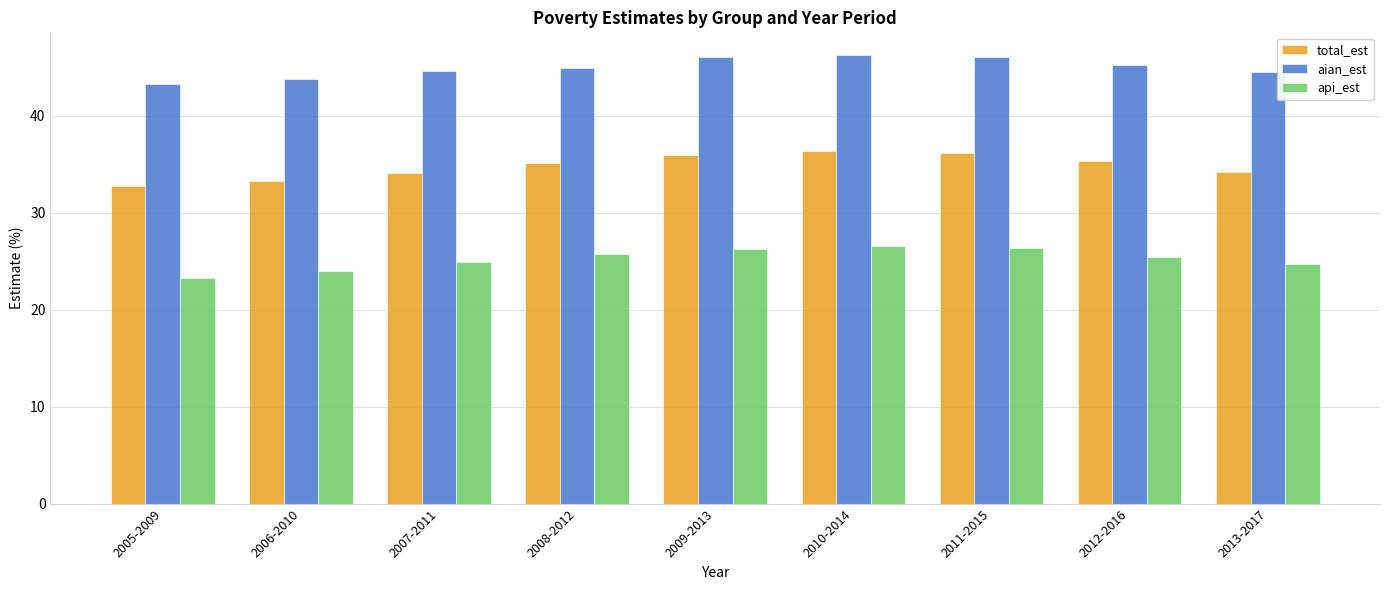

Rank the series by their average value, from lowest to highest.

api_est, total_est, aian_est